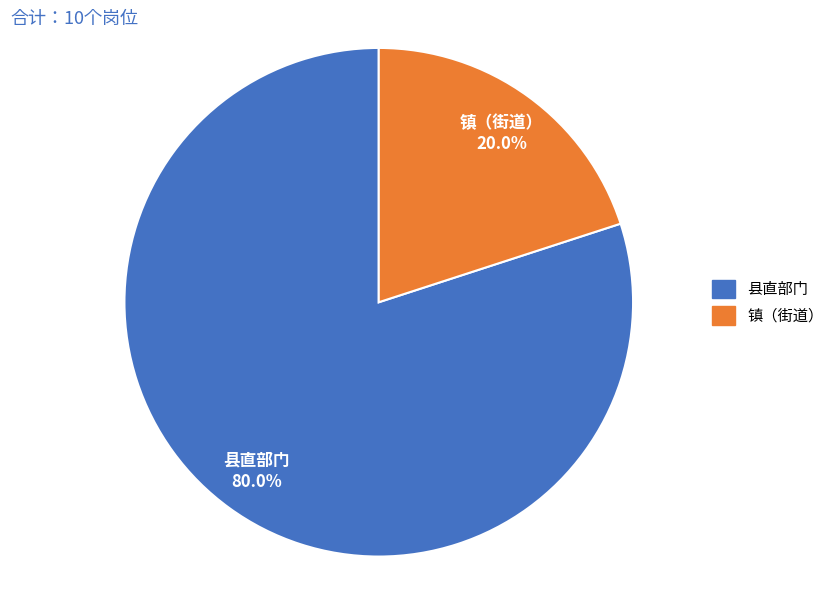

What percentage is the 镇（街道） slice, to the nearest percent?

20%